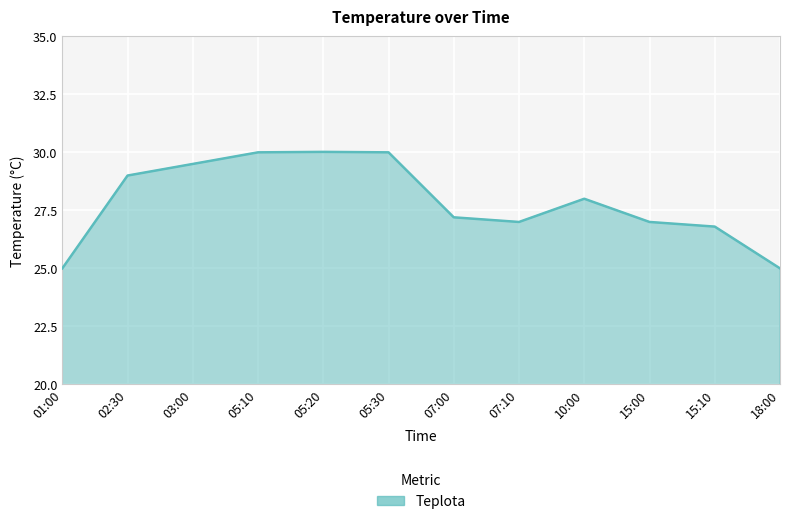

Reading left to right, what are all the values shown in this chart?

25.0	29.0	29.5	30.0	30.0	30.0	27.2	27.0	28.0	27.0	26.8	25.0